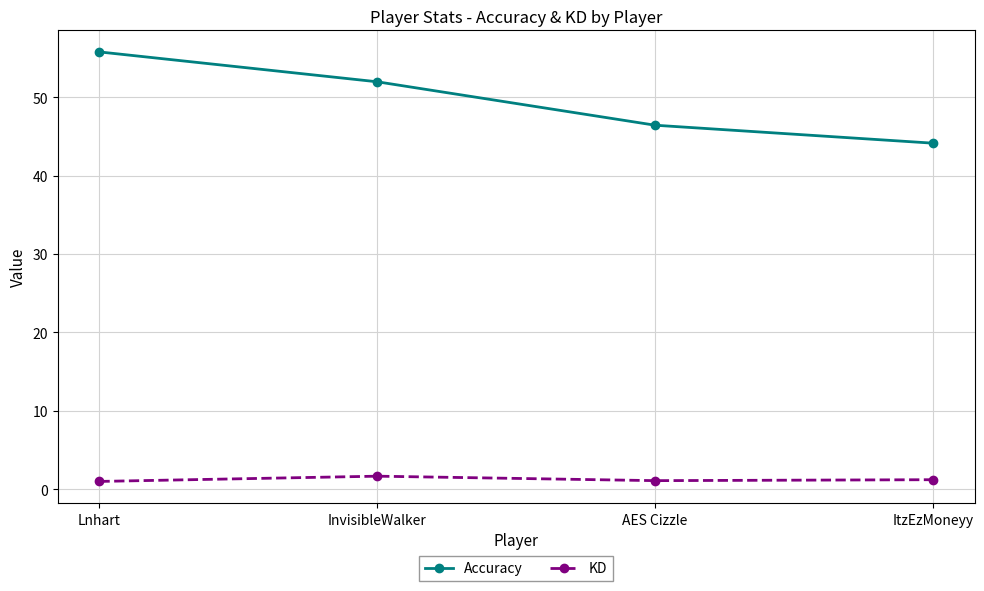

True or false: KD and Accuracy cross at least once.

False